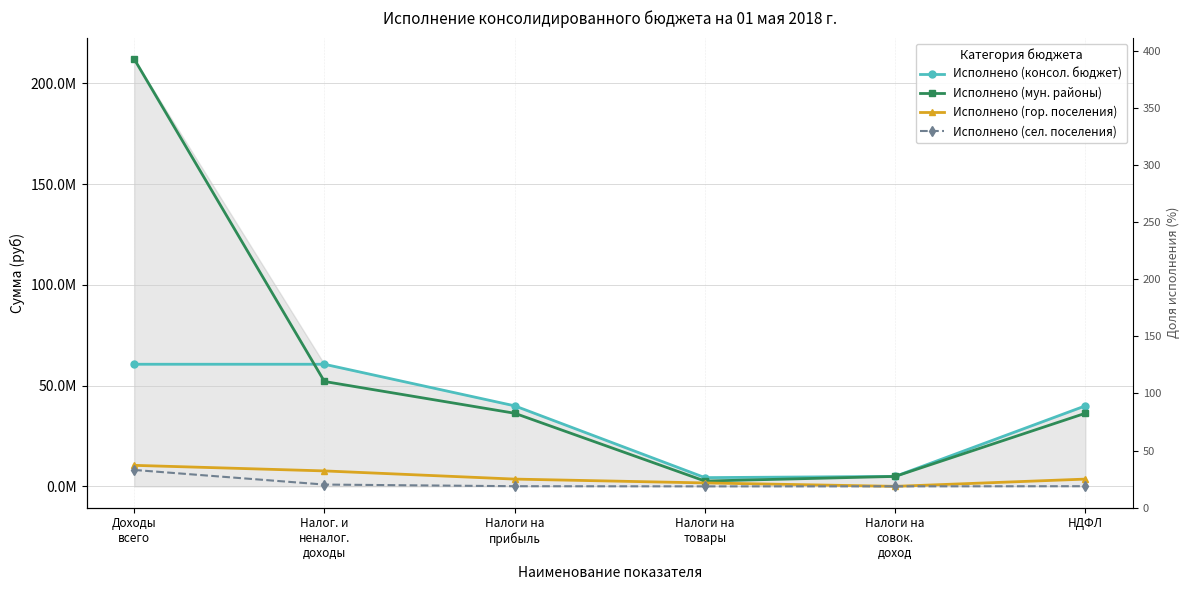

What are all the series names shown in the legend?

Исполнено (консол. бюджет), Исполнено (мун. районы), Исполнено (гор. поселения), Исполнено (сел. поселения)